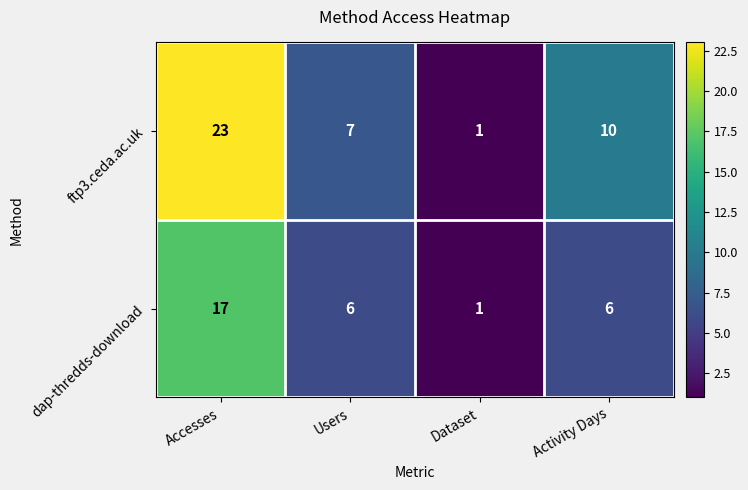

The ftp3.ceda.ac.uk series shows 10 at Activity Days. True or false?

True